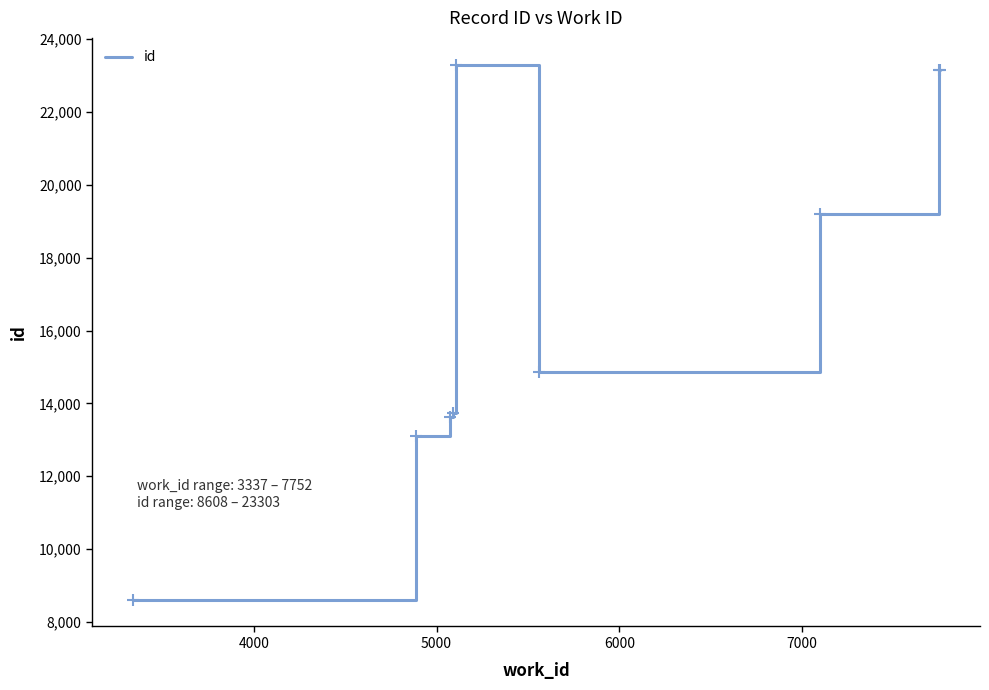

What is the maximum value shown in the chart?

23303